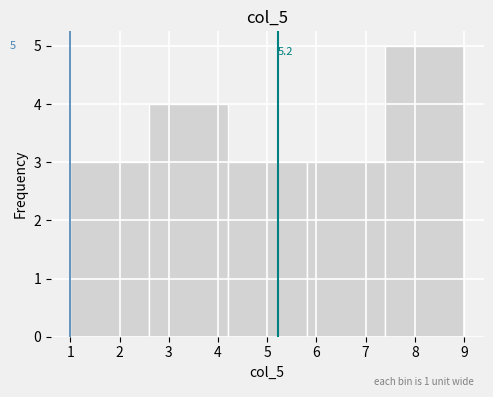

Which range on the x-axis has the tallest bar?

7.4 to 9.0